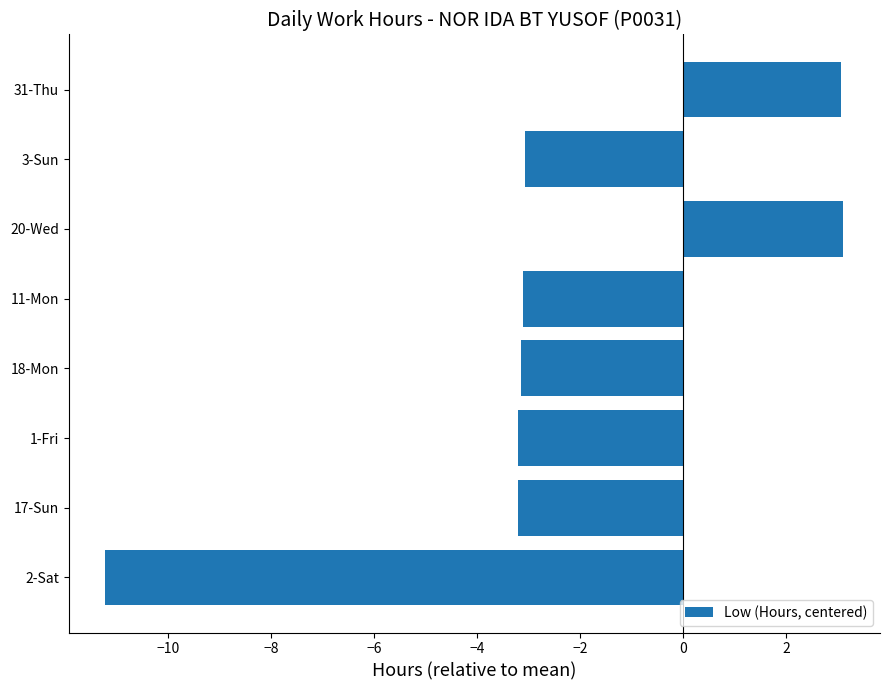

The chart shows a value of -3.2 at 1-Fri. True or false?

True